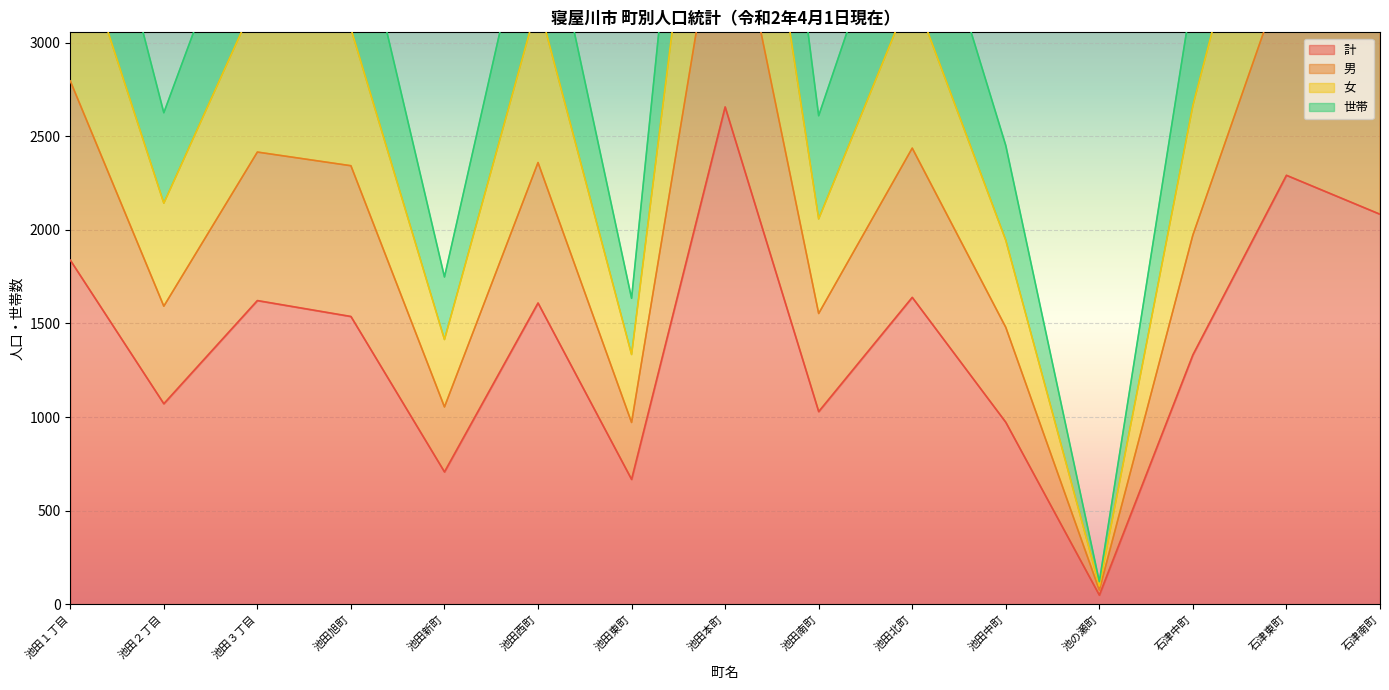

Rank the series at 池の瀬町 from highest to lowest value.

世帯, 女, 男, 計